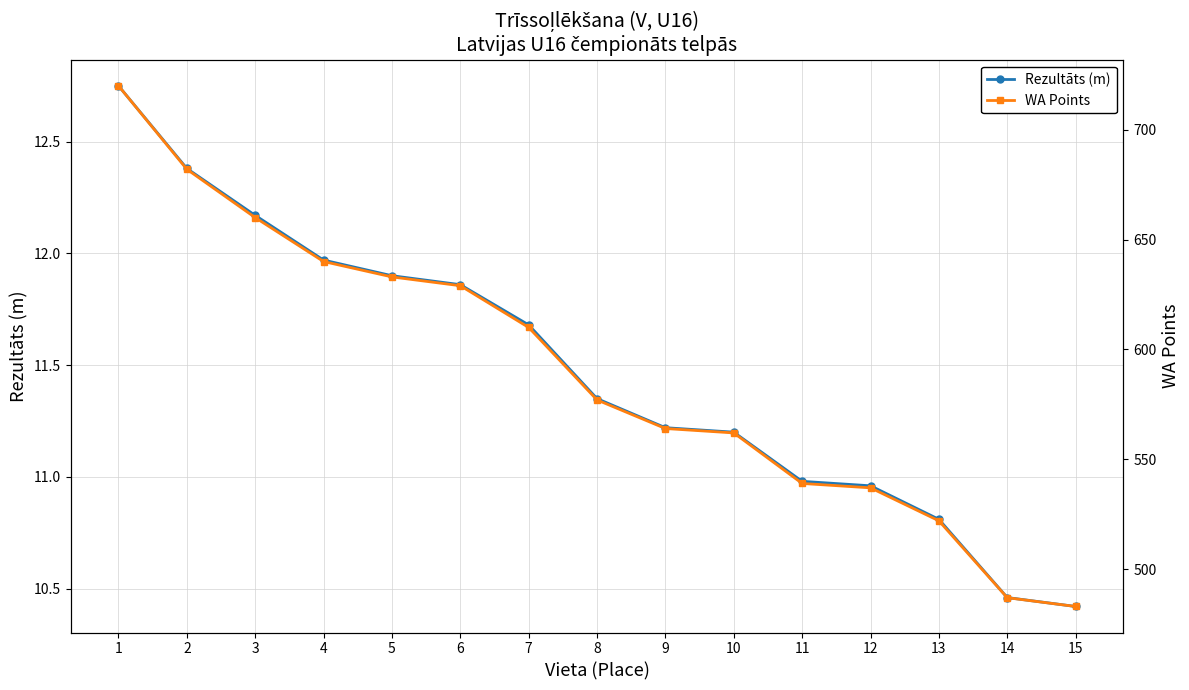

Between 3 and 8, which series saw the biggest shift?

WA Points